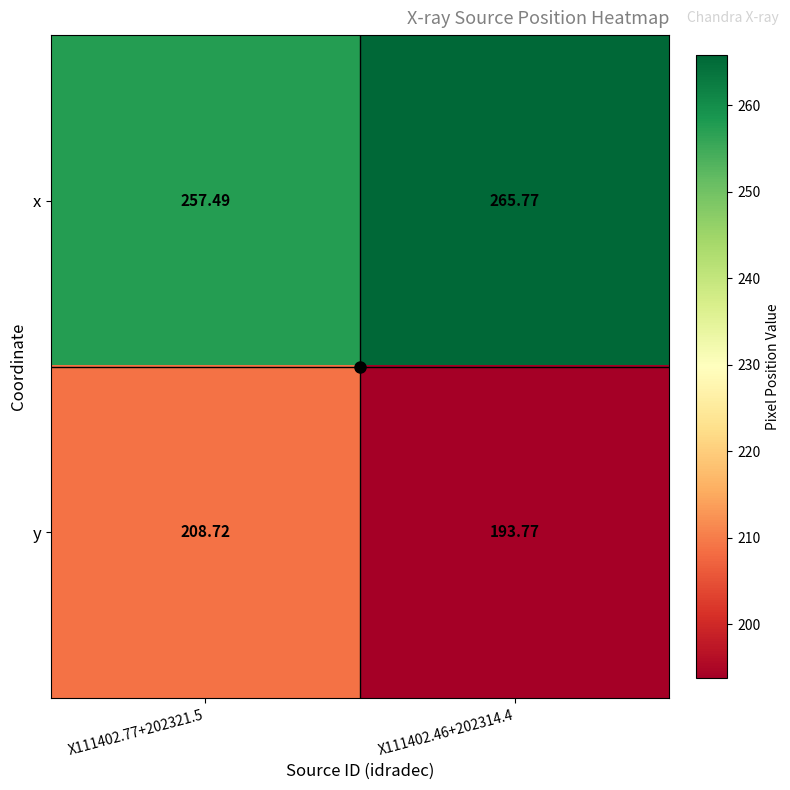

Which series changed the most between X111402.77+202321.5 and X111402.46+202314.4?

y